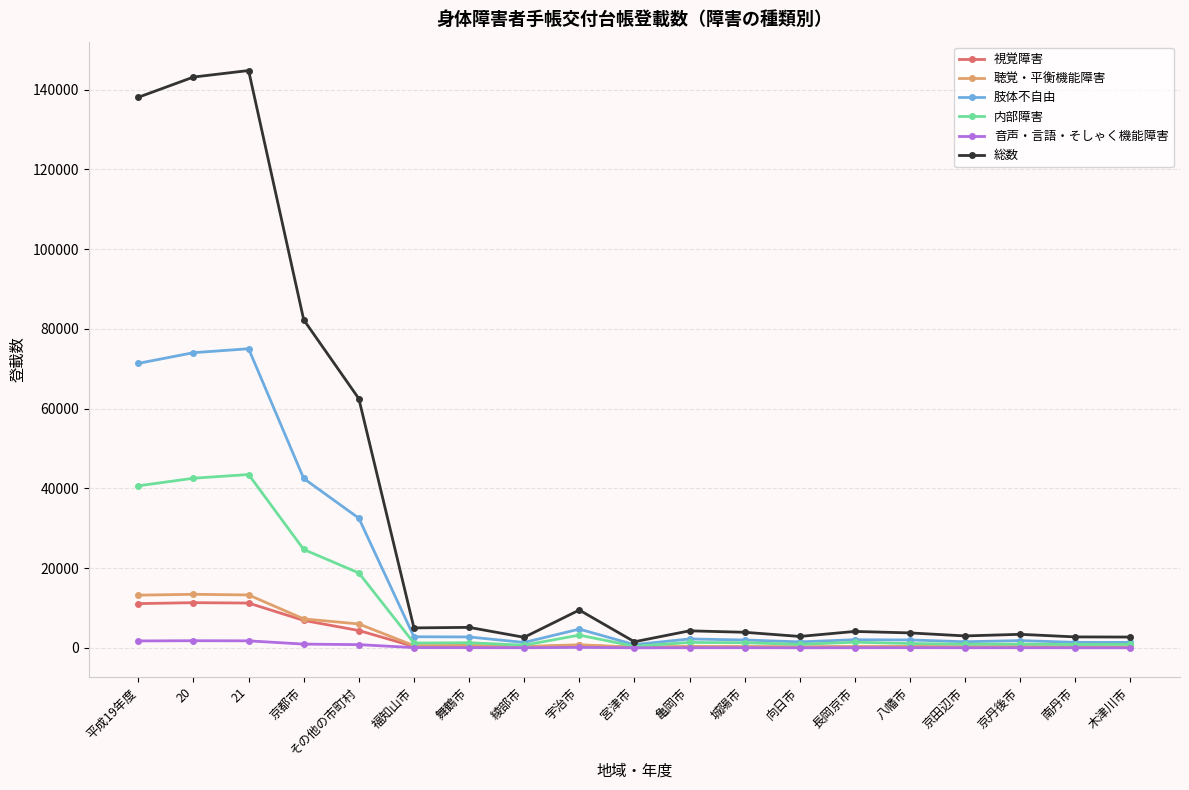

The value of 内部障害 at 宮津市 is 407. True or false?

True